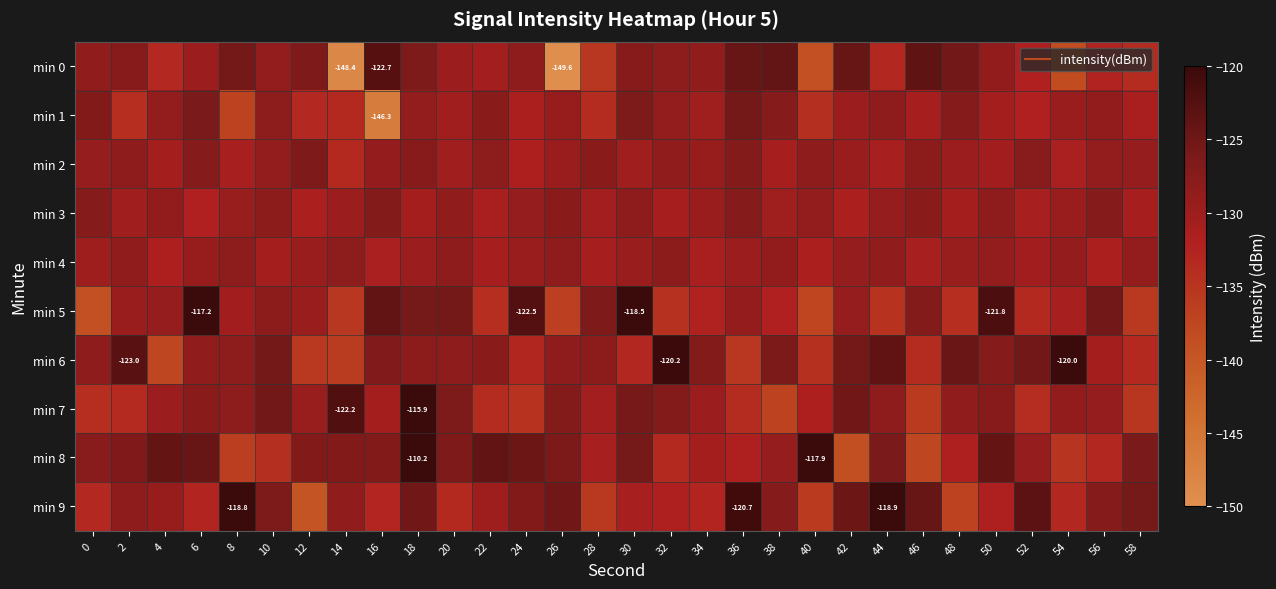

Where is min 7 nearest to the value -126?

30